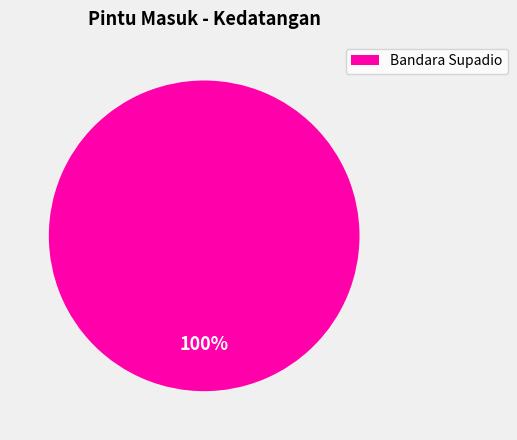

True or false: Bandara Supadio accounts for 100% of the total.

True